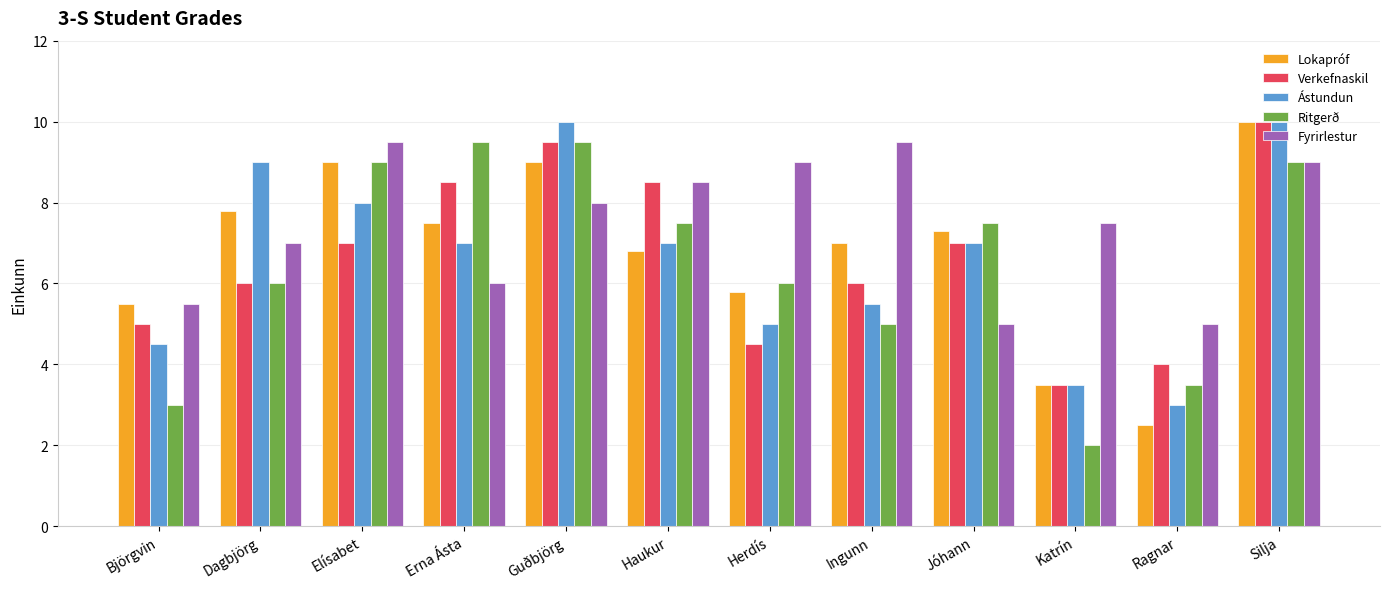

How many values in the Ritgerð series exceed 7?

6